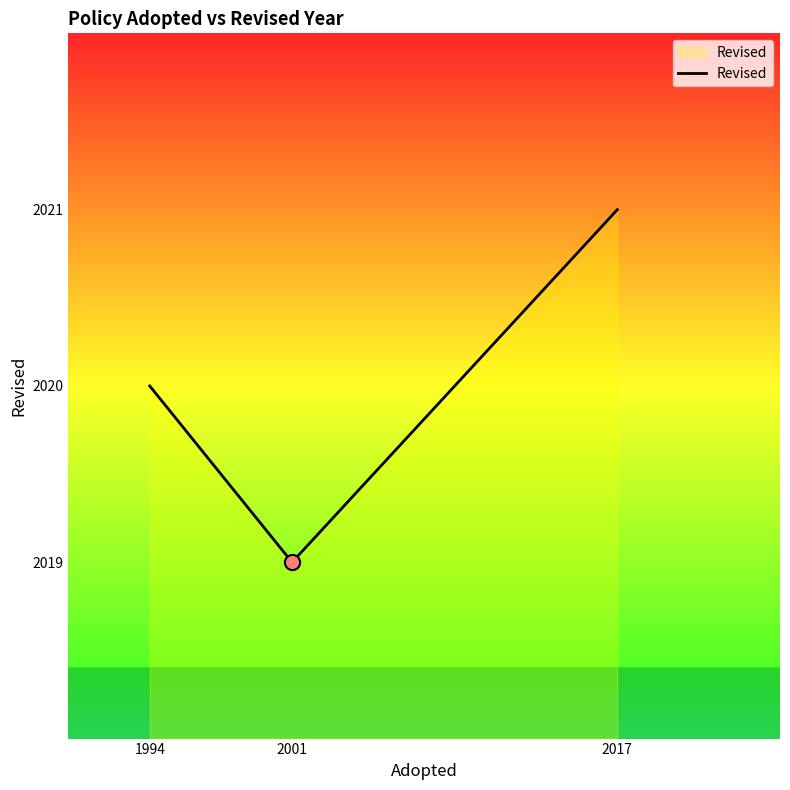

Approximately how many times larger is the value at 2001 compared to 1994?

1.0